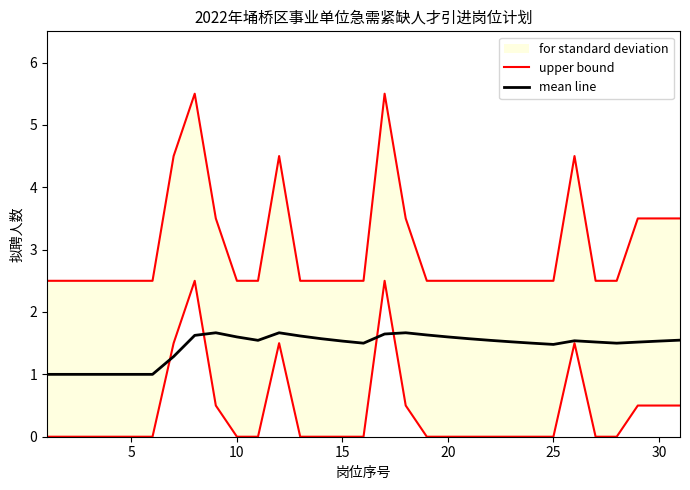

Count the mean line values in the range 1 to 2.

31